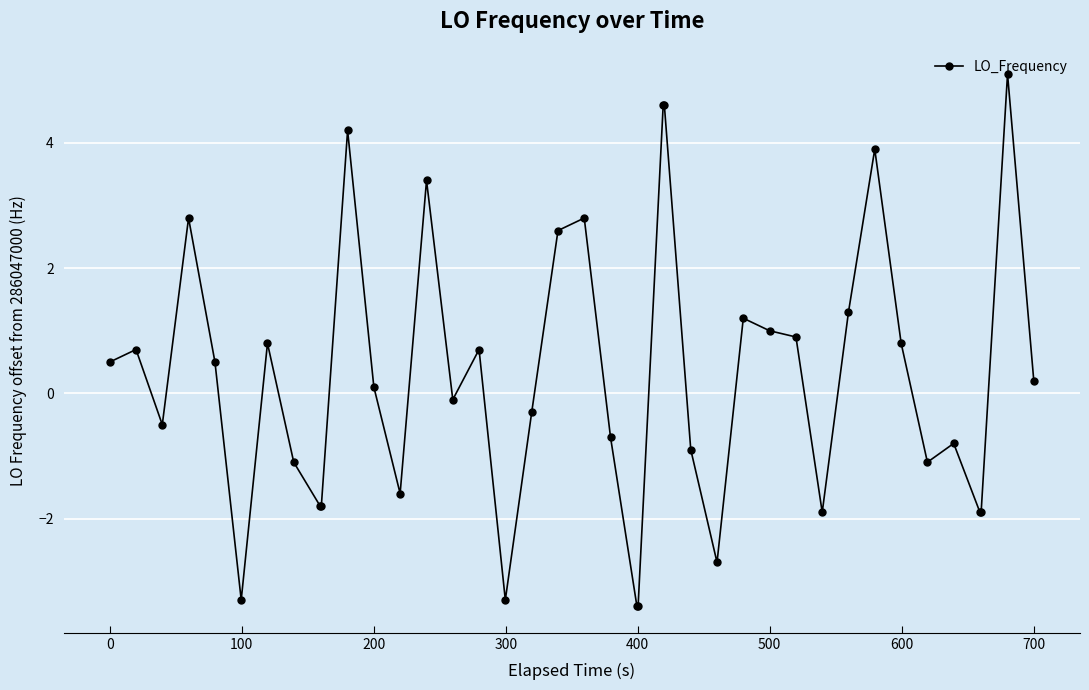

What is the difference between the maximum and second lowest values?

8.5